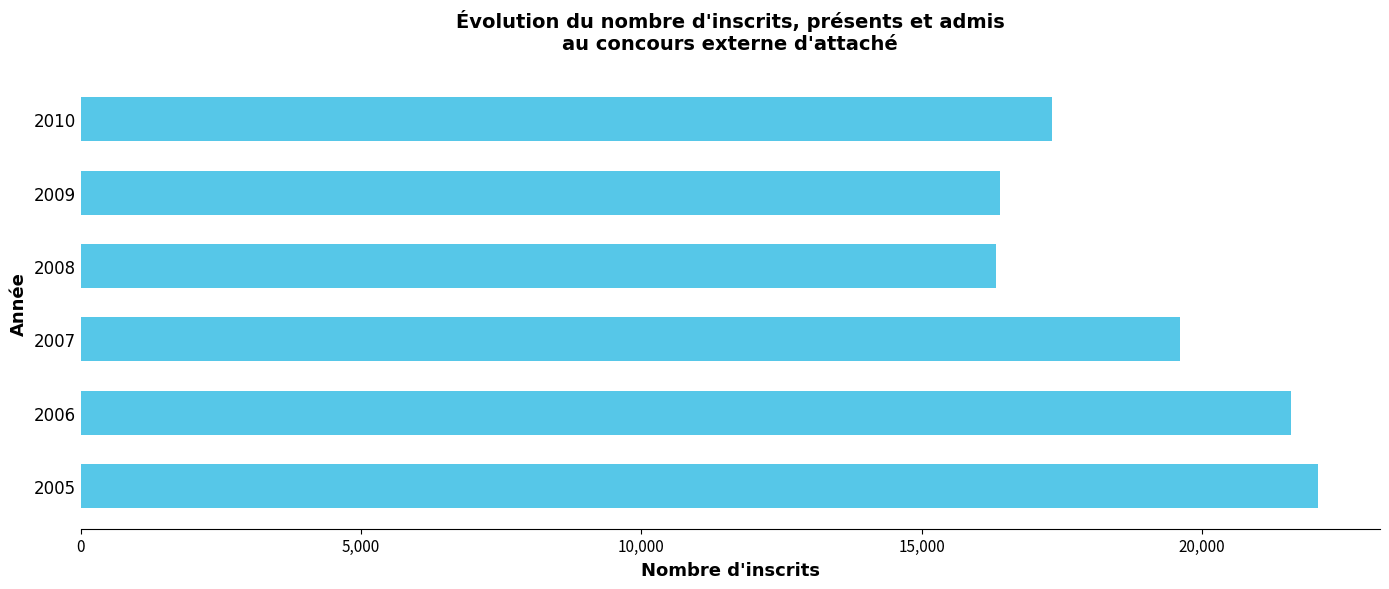

How many categories are shown in the chart?

6